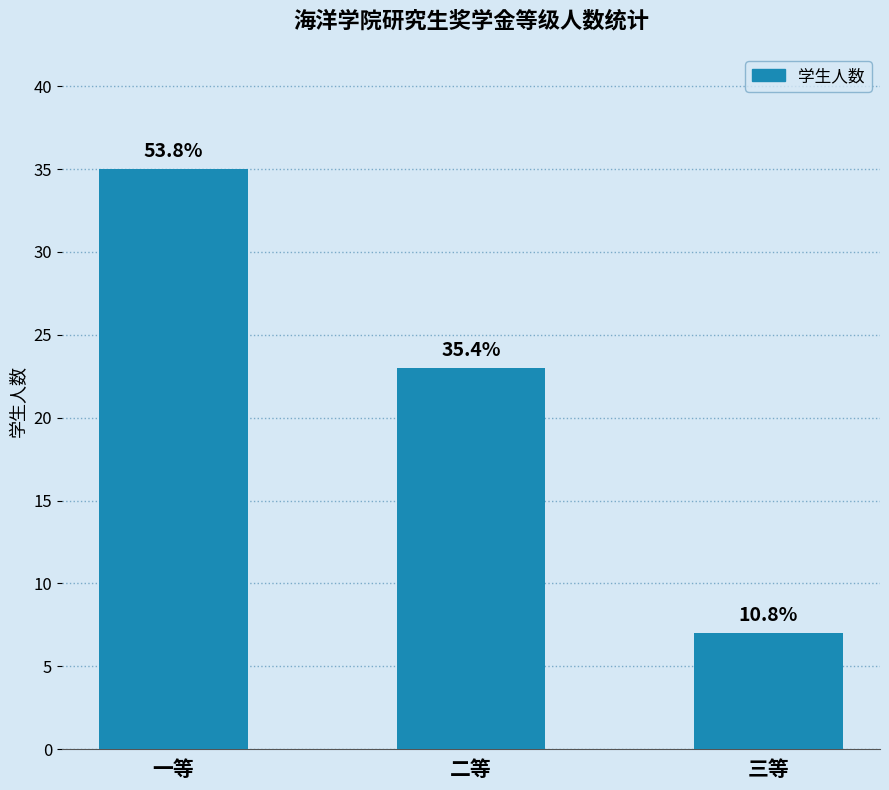

Are the bars horizontal?

No